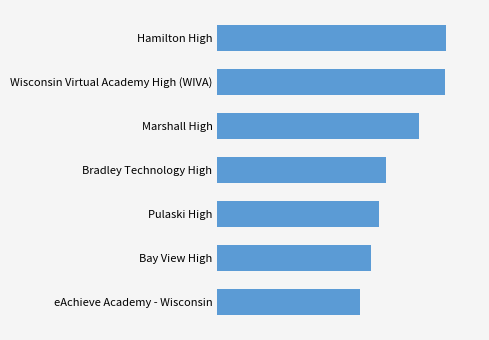

Which label corresponds to the smallest value in the chart?

eAchieve Academy - Wisconsin